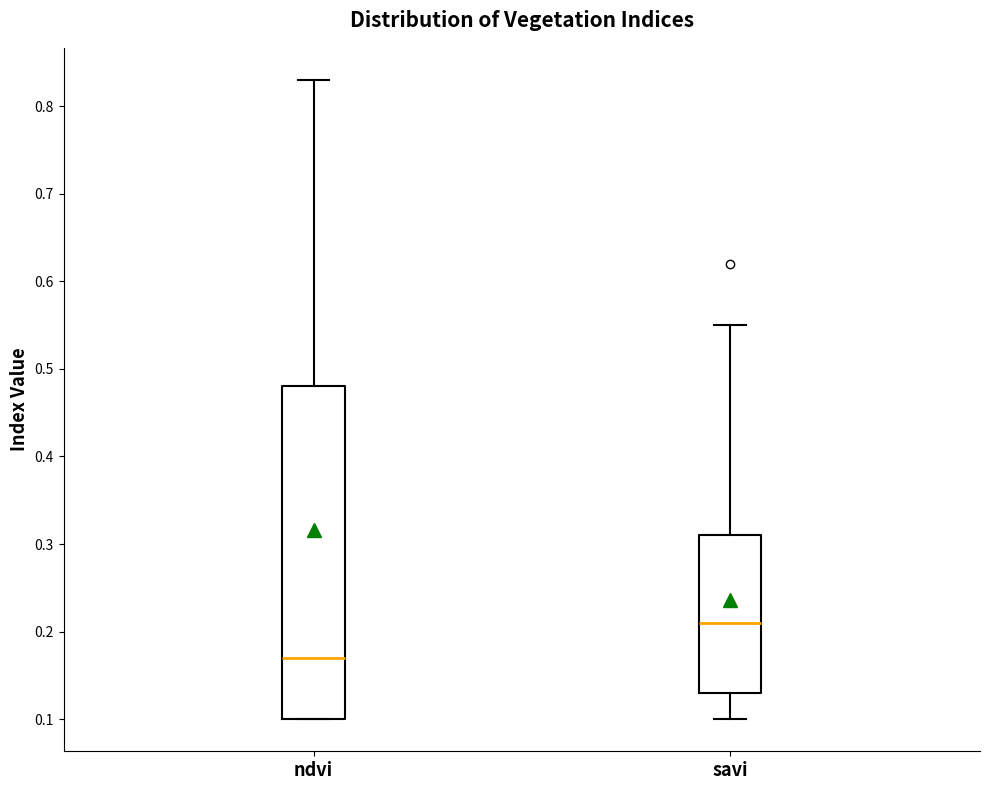

Where does the lower whisker of the box for savi end on the y-axis? The values are not printed on the chart, so give them approximately, as read against the axis.

0.10